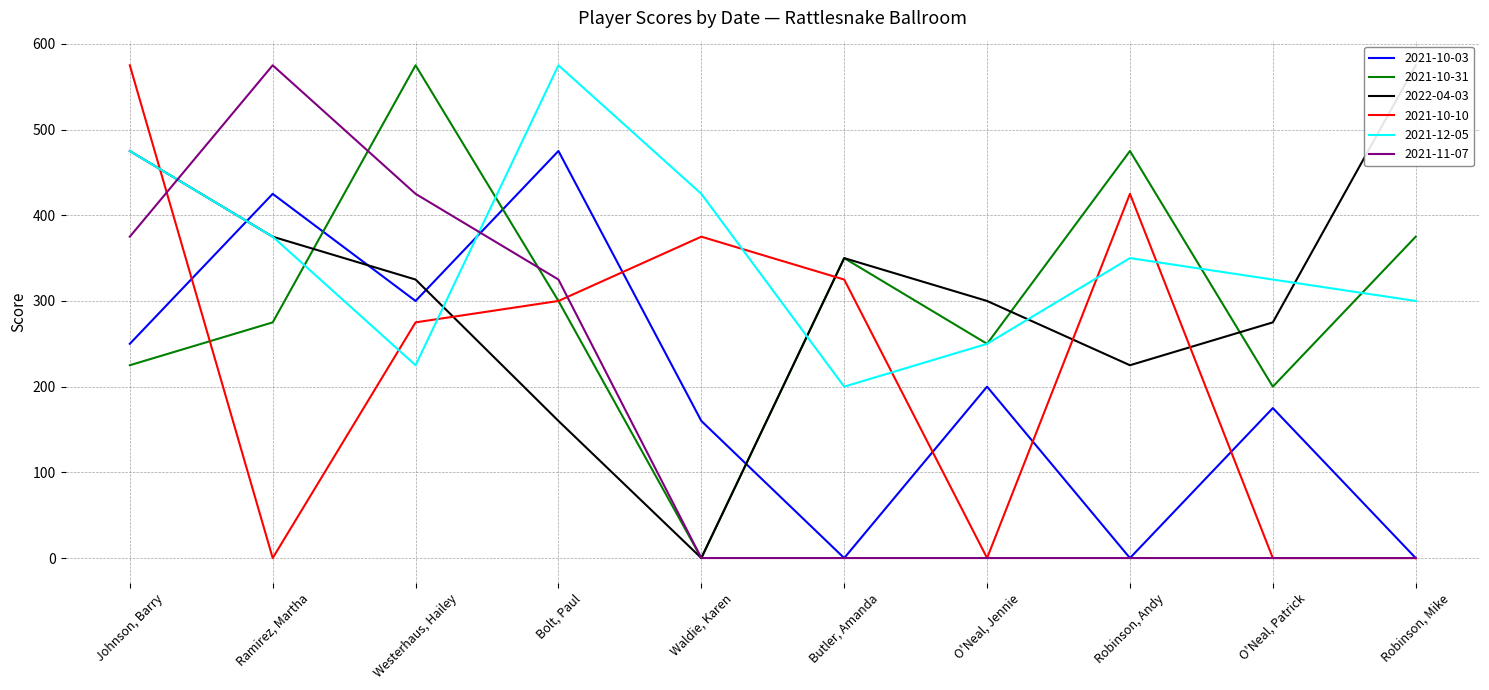

How many data points does each series have?

10